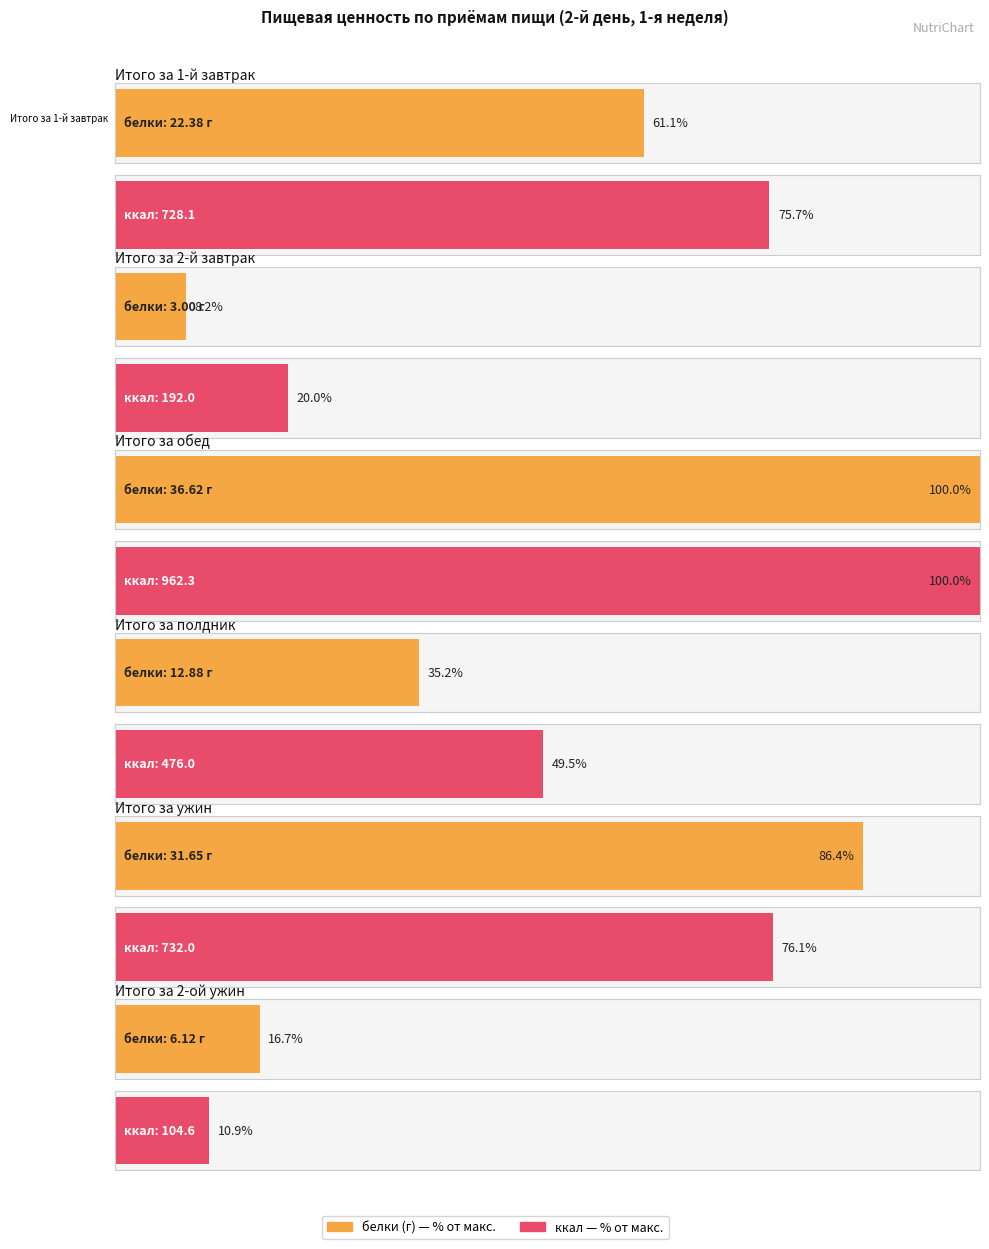

What is the label of the 4th bar from the left?

ккал